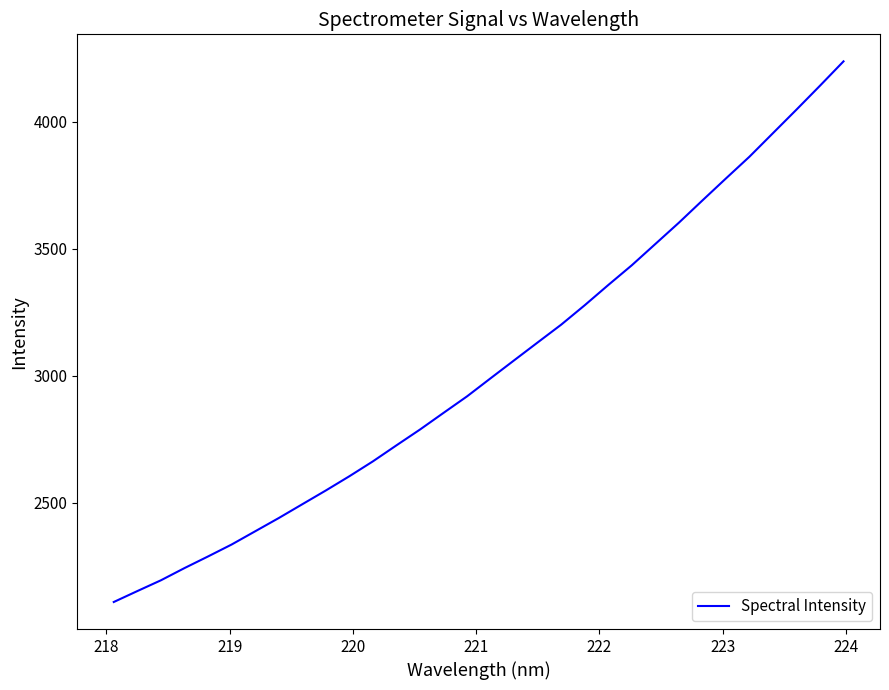

What is the greatest value displayed?

4237.1